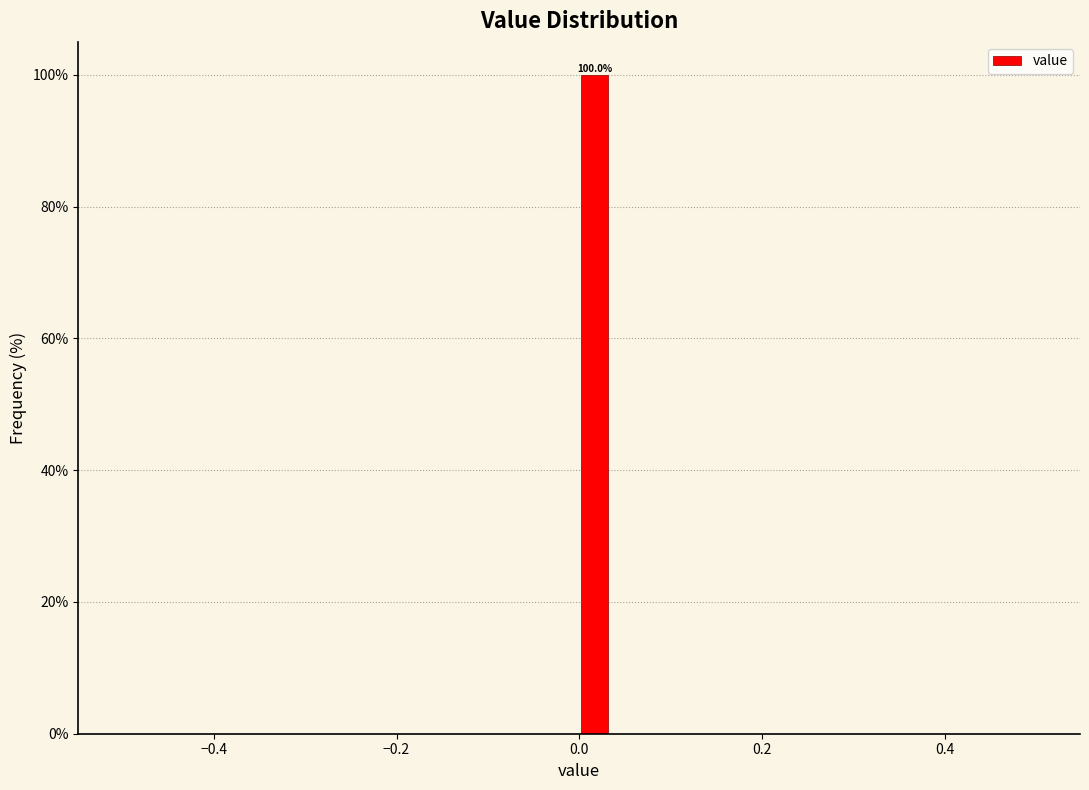

Around what value on the x-axis is the tallest bar? Give the approximate position of its centre, as read against the axis.

0.02